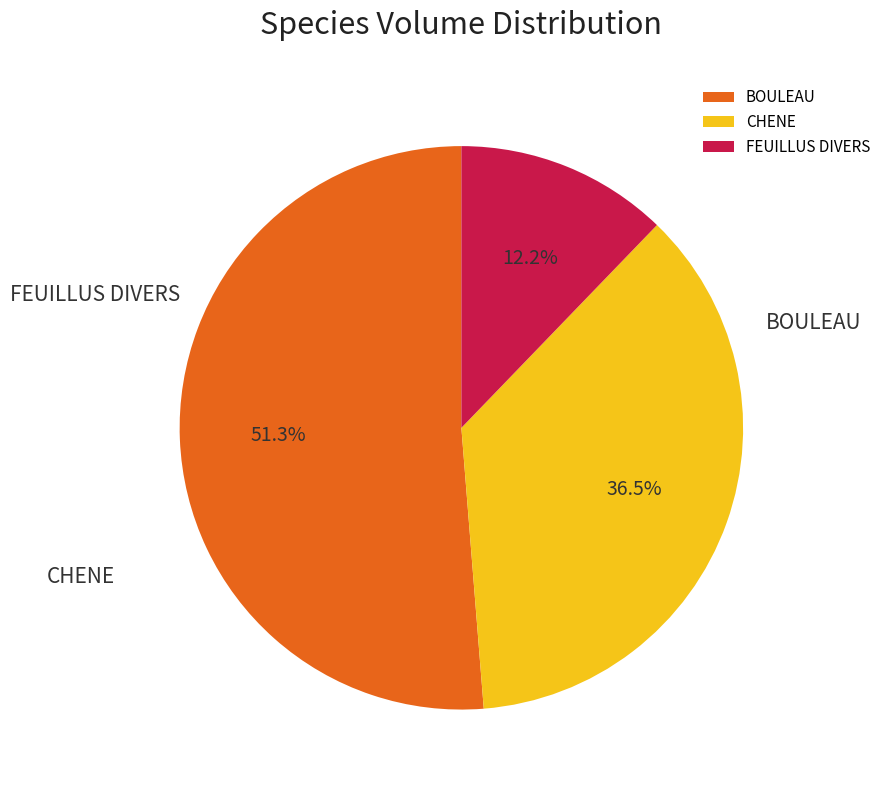

To the nearest percent, what is the combined percentage of FEUILLUS DIVERS and BOULEAU?

63%